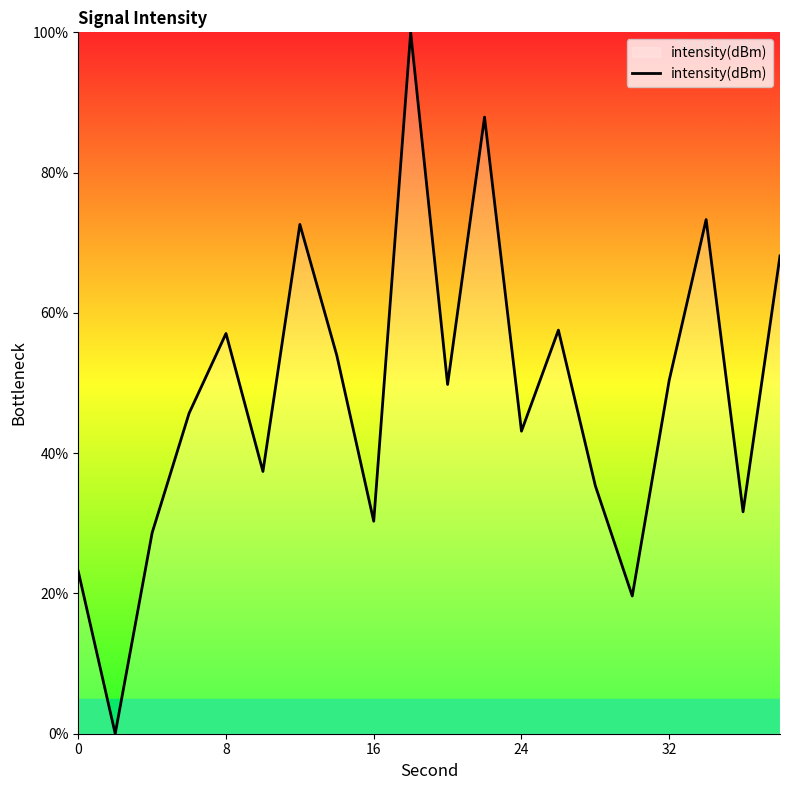

Does the chart display data point markers on the line(s)?

No